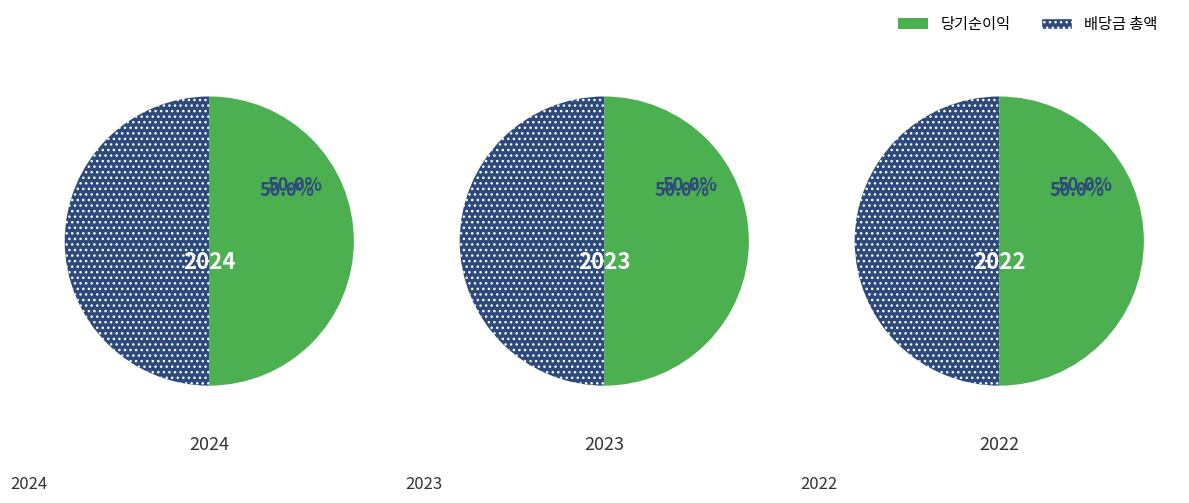

Which category has the smallest portion of the pie?

2022